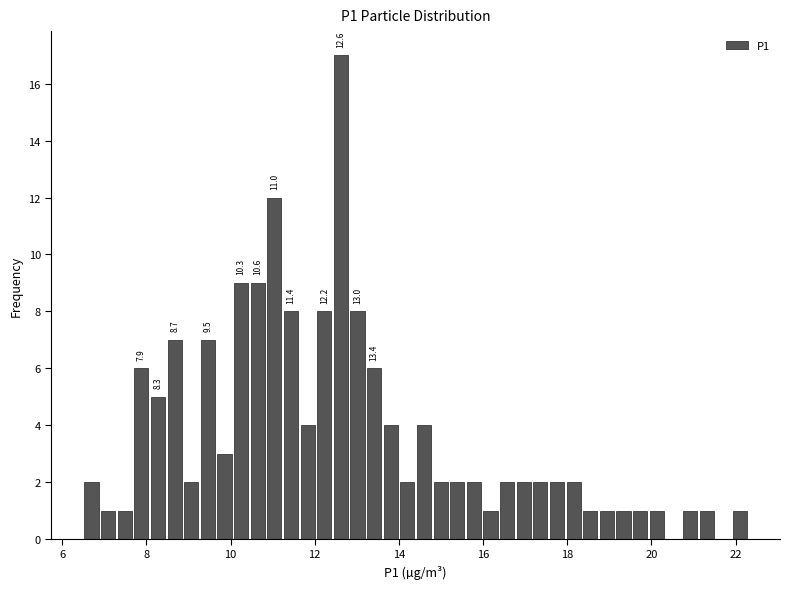

Read against the x-axis, roughly where is the centre of the tallest bar?

12.6